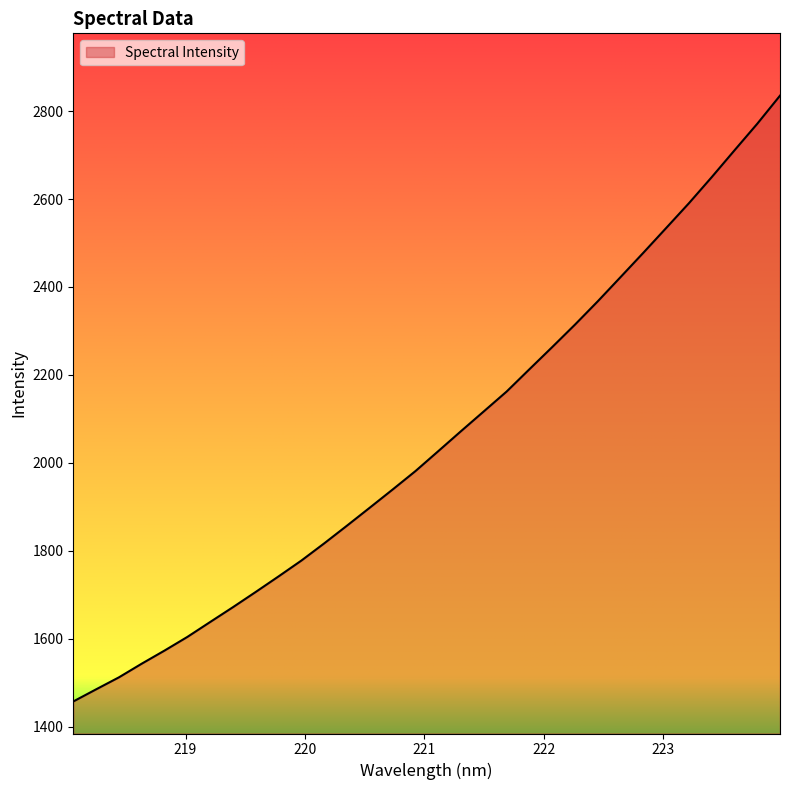

What is the greatest value displayed?

2835.2